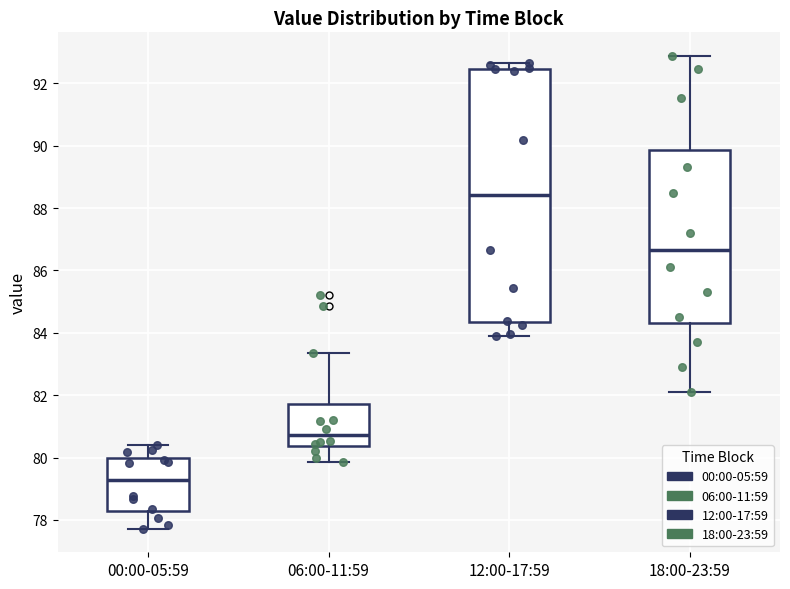

Reading left to right, transcribe this box plot: for each box, give where its median line is, the range the box spans, and where its two whiskers end, as read against the y-axis. The values are not printed on the chart, so give them approximately, as read against the axis.

00:00-05:59: median 79.2, box 78.2 to 80.0, whiskers 77.8 to 80.4
06:00-11:59: median 80.8, box 80.4 to 81.8, whiskers 79.8 to 83.4
12:00-17:59: median 88.4, box 84.4 to 92.4, whiskers 84.0 to 92.6
18:00-23:59: median 86.6, box 84.4 to 89.8, whiskers 82.2 to 92.8